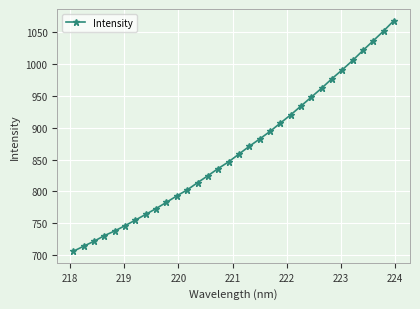

What is the greatest value displayed?

1068.0